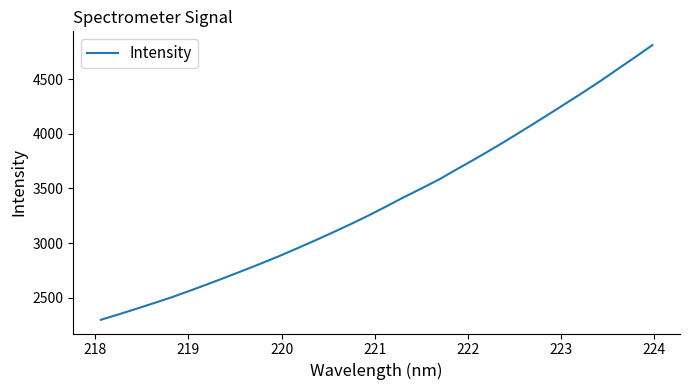

What is the difference between the maximum and minimum values?

2516.1